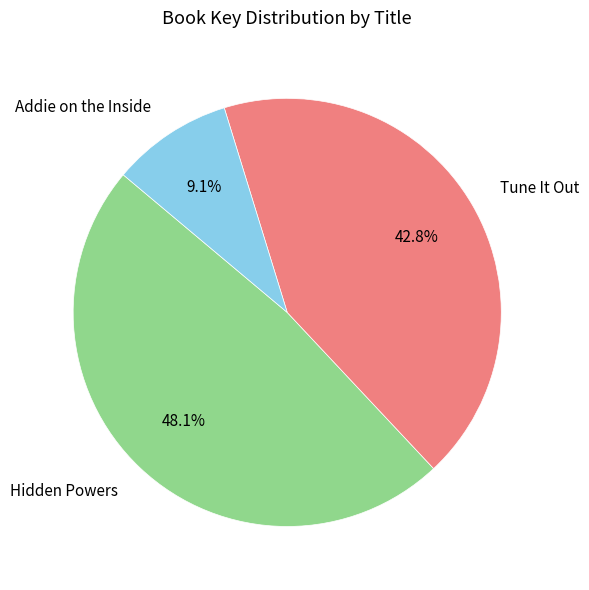

To the nearest percent, what portion does Tune It Out represent?

43%